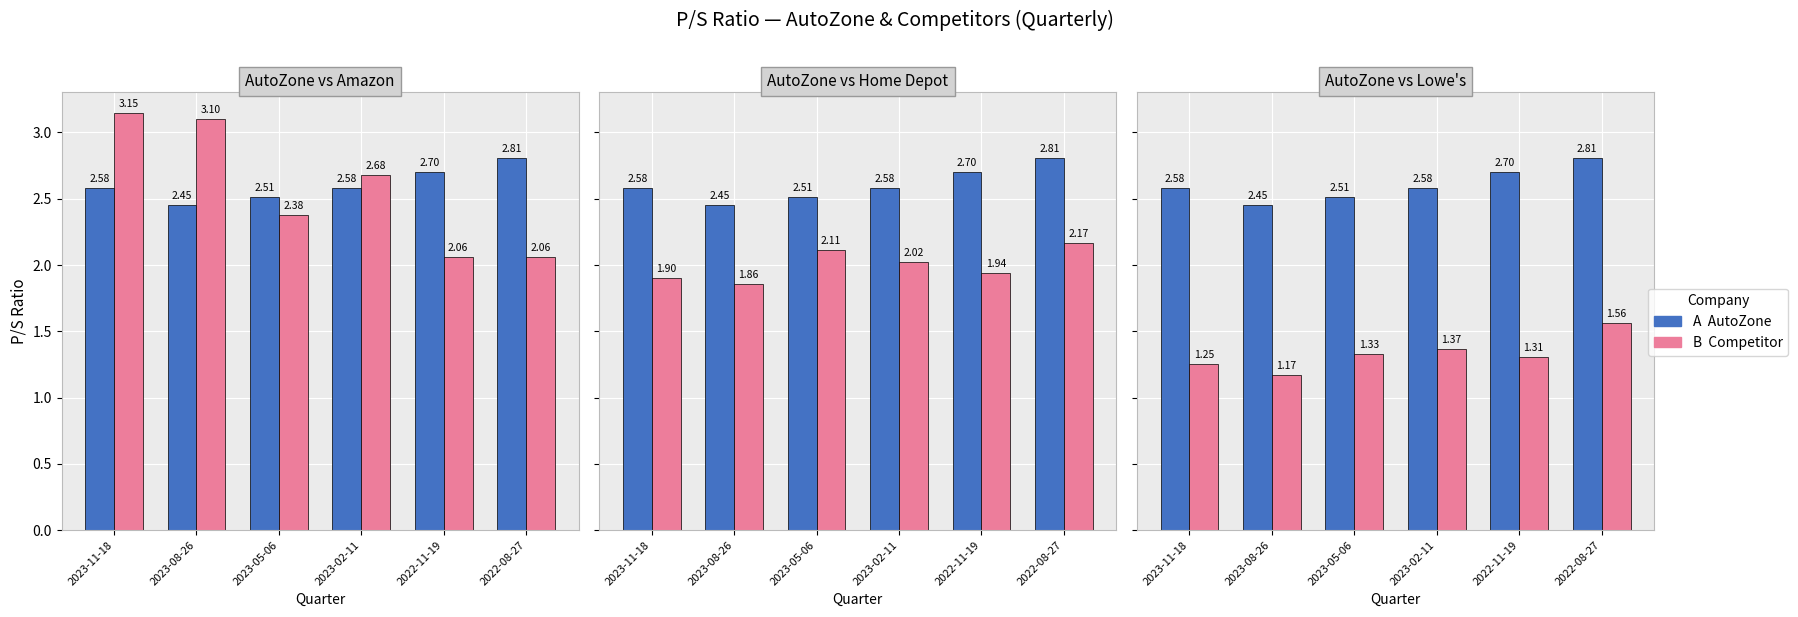

Which has a higher value, 2023-08-26 or 2023-05-06?

2023-05-06